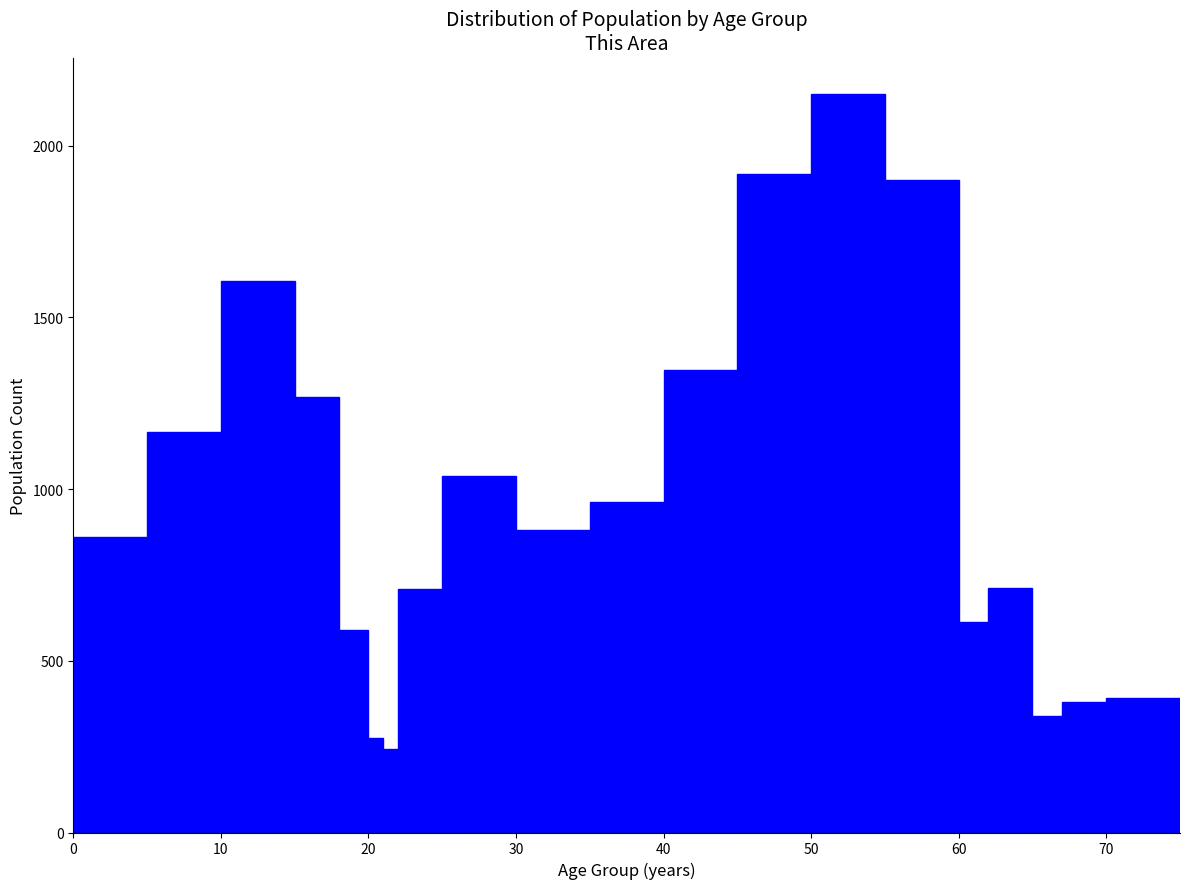

Read against the x-axis, roughly where is the centre of the tallest bar?

53